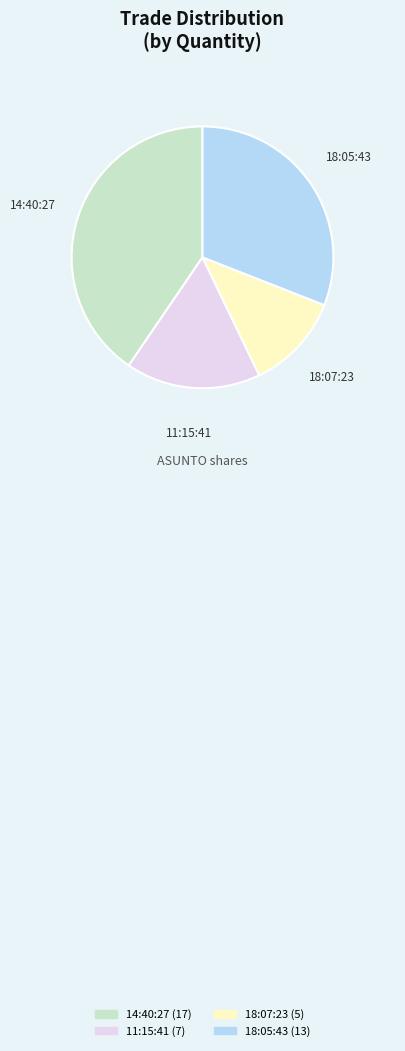

The 18:05:43 slice represents 31% of the pie. True or false?

True